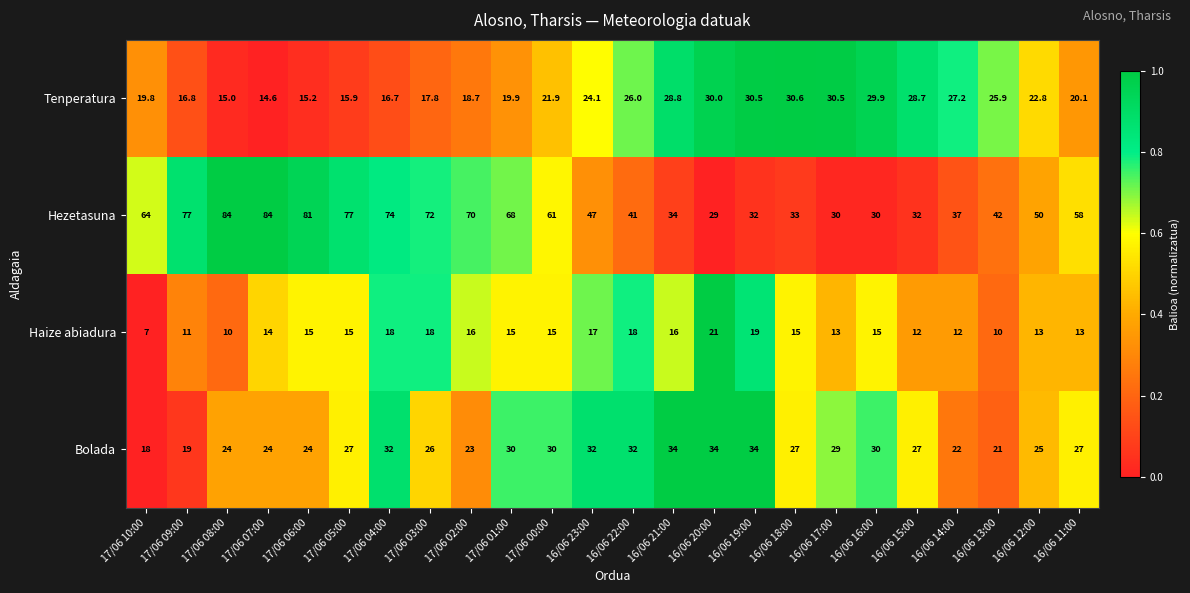

Is it true that Haize abiadura equals 22.6 at 16/06 17:00?

False